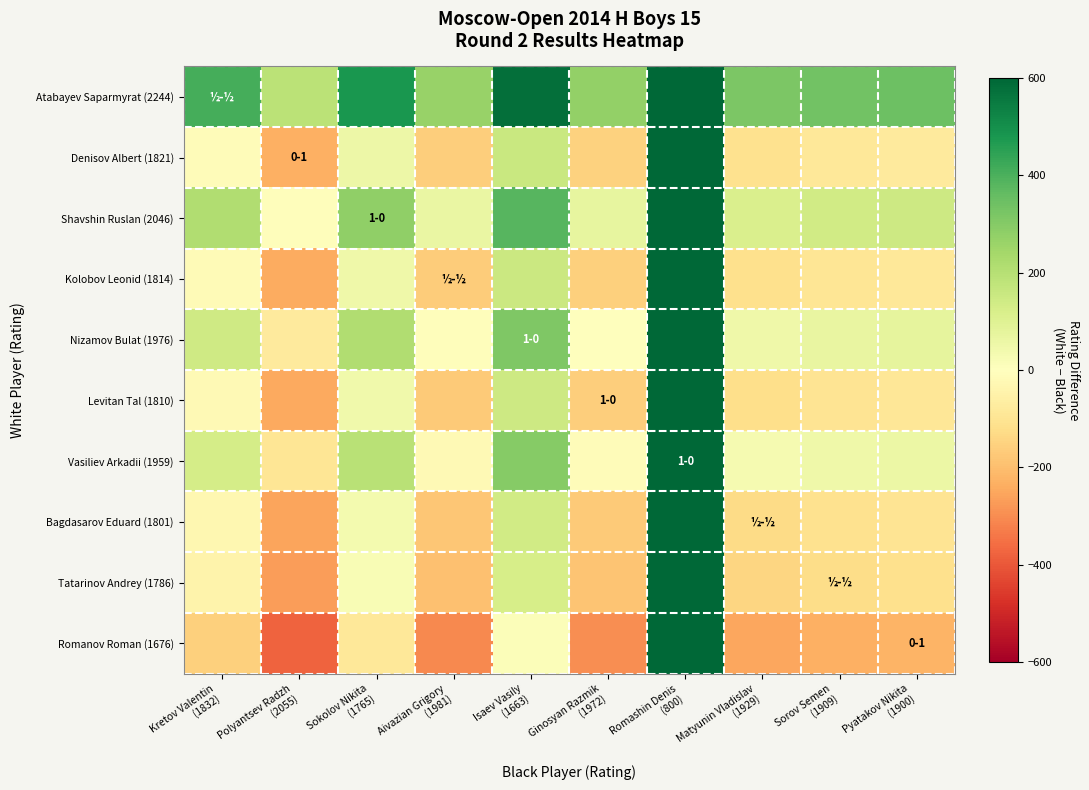

Reading right to left, transcribe all the data shown in this chart.

Atabayev Saparmyrat (2244): Pyatakov Nikita
(1900)=344	Sorov Semen
(1909)=335	Matyunin Vladislav
(1929)=315	Romashin Denis
(800)=1444	Ginosyan Razmik
(1972)=272	Isaev Vasily
(1663)=581	Aivazian Grigory
(1981)=263	Sokolov Nikita
(1765)=479	Polyantsev Radzh
(2055)=189	Kretov Valentin
(1832)=412
Denisov Albert (1821): Pyatakov Nikita
(1900)=-79	Sorov Semen
(1909)=-88	Matyunin Vladislav
(1929)=-108	Romashin Denis
(800)=1021	Ginosyan Razmik
(1972)=-151	Isaev Vasily
(1663)=158	Aivazian Grigory
(1981)=-160	Sokolov Nikita
(1765)=56	Polyantsev Radzh
(2055)=-234	Kretov Valentin
(1832)=-11
Shavshin Ruslan (2046): Pyatakov Nikita
(1900)=146	Sorov Semen
(1909)=137	Matyunin Vladislav
(1929)=117	Romashin Denis
(800)=1246	Ginosyan Razmik
(1972)=74	Isaev Vasily
(1663)=383	Aivazian Grigory
(1981)=65	Sokolov Nikita
(1765)=281	Polyantsev Radzh
(2055)=-9	Kretov Valentin
(1832)=214
Kolobov Leonid (1814): Pyatakov Nikita
(1900)=-86	Sorov Semen
(1909)=-95	Matyunin Vladislav
(1929)=-115	Romashin Denis
(800)=1014	Ginosyan Razmik
(1972)=-158	Isaev Vasily
(1663)=151	Aivazian Grigory
(1981)=-167	Sokolov Nikita
(1765)=49	Polyantsev Radzh
(2055)=-241	Kretov Valentin
(1832)=-18
Nizamov Bulat (1976): Pyatakov Nikita
(1900)=76	Sorov Semen
(1909)=67	Matyunin Vladislav
(1929)=47	Romashin Denis
(800)=1176	Ginosyan Razmik
(1972)=4	Isaev Vasily
(1663)=313	Aivazian Grigory
(1981)=-5	Sokolov Nikita
(1765)=211	Polyantsev Radzh
(2055)=-79	Kretov Valentin
(1832)=144
Levitan Tal (1810): Pyatakov Nikita
(1900)=-90	Sorov Semen
(1909)=-99	Matyunin Vladislav
(1929)=-119	Romashin Denis
(800)=1010	Ginosyan Razmik
(1972)=-162	Isaev Vasily
(1663)=147	Aivazian Grigory
(1981)=-171	Sokolov Nikita
(1765)=45	Polyantsev Radzh
(2055)=-245	Kretov Valentin
(1832)=-22
Vasiliev Arkadii (1959): Pyatakov Nikita
(1900)=59	Sorov Semen
(1909)=50	Matyunin Vladislav
(1929)=30	Romashin Denis
(800)=1159	Ginosyan Razmik
(1972)=-13	Isaev Vasily
(1663)=296	Aivazian Grigory
(1981)=-22	Sokolov Nikita
(1765)=194	Polyantsev Radzh
(2055)=-96	Kretov Valentin
(1832)=127
Bagdasarov Eduard (1801): Pyatakov Nikita
(1900)=-99	Sorov Semen
(1909)=-108	Matyunin Vladislav
(1929)=-128	Romashin Denis
(800)=1001	Ginosyan Razmik
(1972)=-171	Isaev Vasily
(1663)=138	Aivazian Grigory
(1981)=-180	Sokolov Nikita
(1765)=36	Polyantsev Radzh
(2055)=-254	Kretov Valentin
(1832)=-31
Tatarinov Andrey (1786): Pyatakov Nikita
(1900)=-114	Sorov Semen
(1909)=-123	Matyunin Vladislav
(1929)=-143	Romashin Denis
(800)=986	Ginosyan Razmik
(1972)=-186	Isaev Vasily
(1663)=123	Aivazian Grigory
(1981)=-195	Sokolov Nikita
(1765)=21	Polyantsev Radzh
(2055)=-269	Kretov Valentin
(1832)=-46
Romanov Roman (1676): Pyatakov Nikita
(1900)=-224	Sorov Semen
(1909)=-233	Matyunin Vladislav
(1929)=-253	Romashin Denis
(800)=876	Ginosyan Razmik
(1972)=-296	Isaev Vasily
(1663)=13	Aivazian Grigory
(1981)=-305	Sokolov Nikita
(1765)=-89	Polyantsev Radzh
(2055)=-379	Kretov Valentin
(1832)=-156